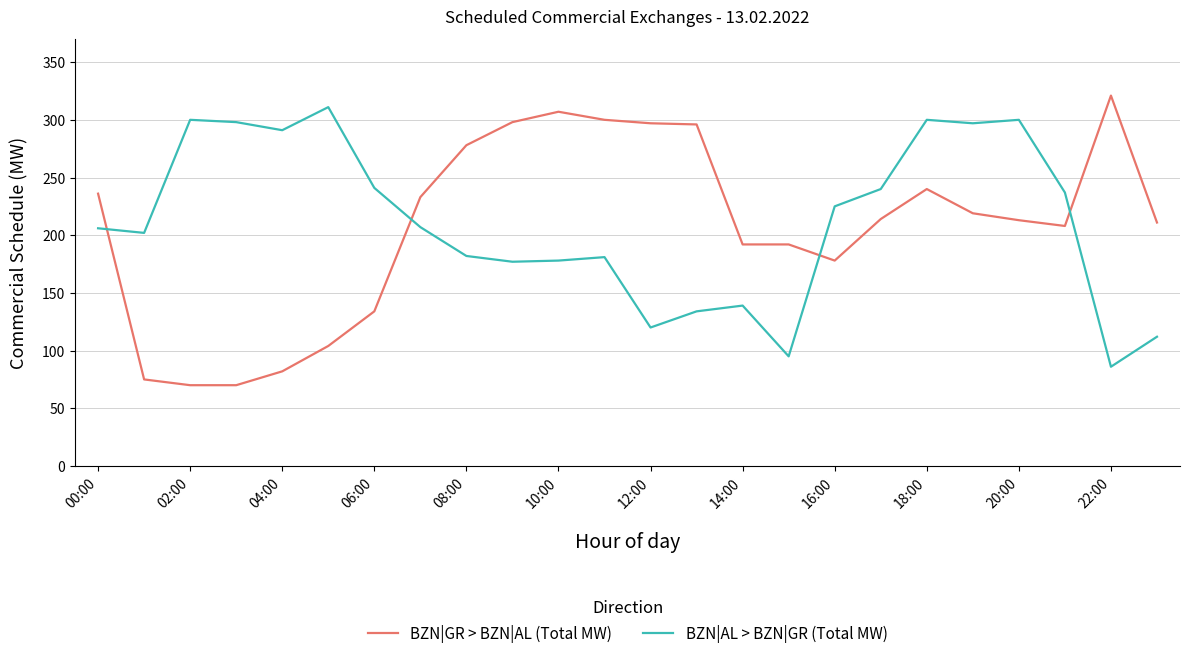

Does the chart have visible grid lines?

Yes